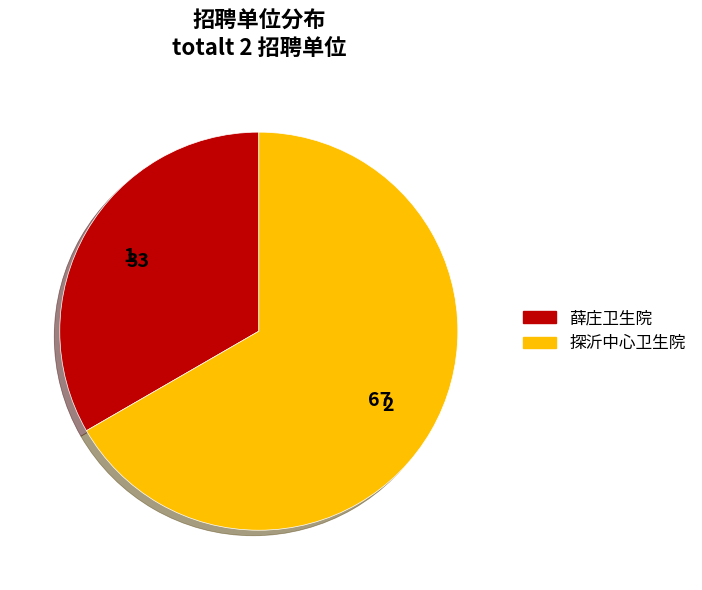

Which category has the smallest portion of the pie?

薛庄卫生院